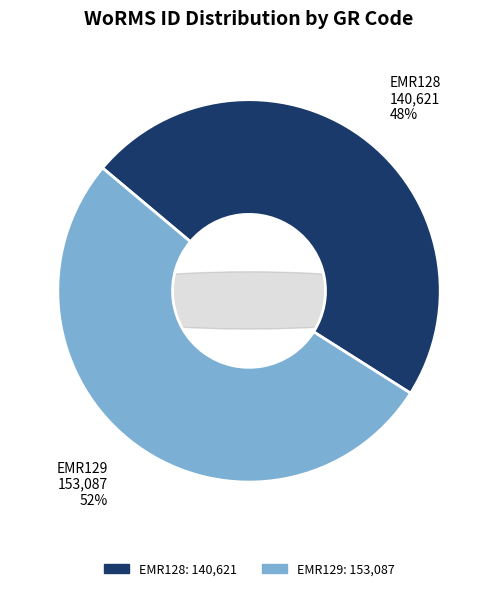

Which category accounts for the majority?

EMR129